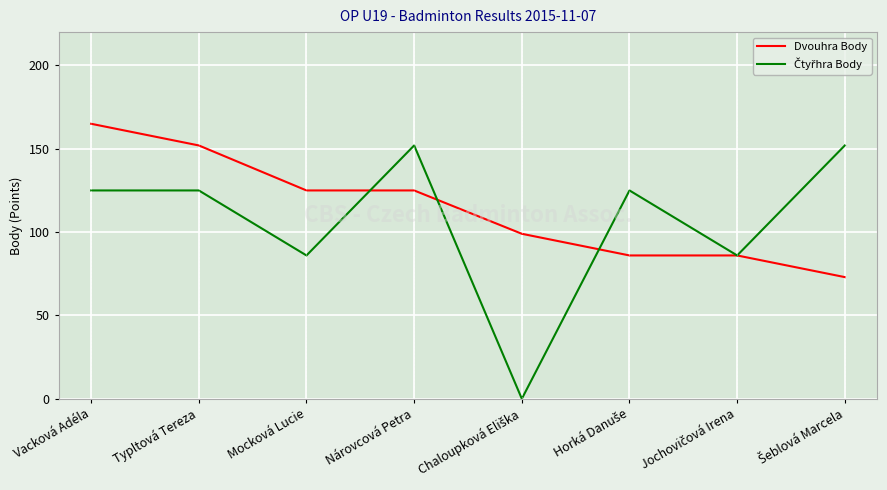

The value of Dvouhra Body at Vacková Adéla is 106. True or false?

False